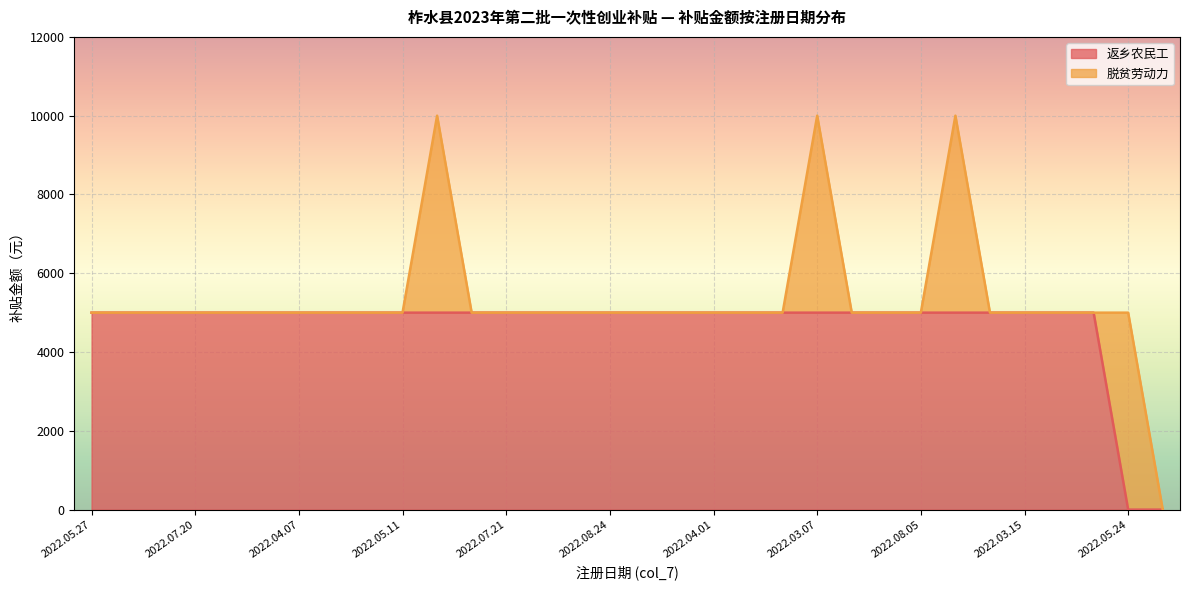

Does the chart display data point markers on the line(s)?

No